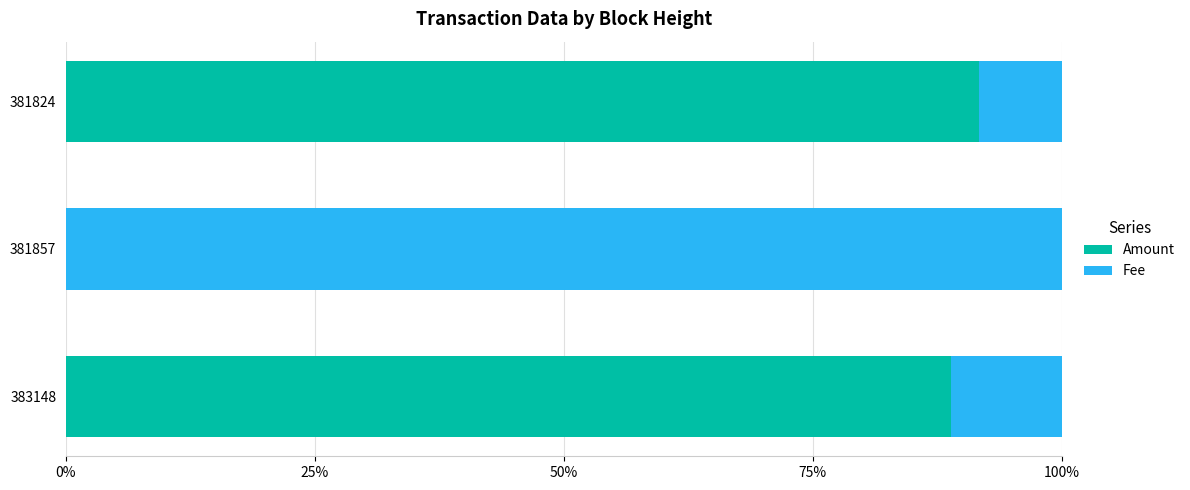

The value of Amount at 381857 is 57.8. True or false?

False